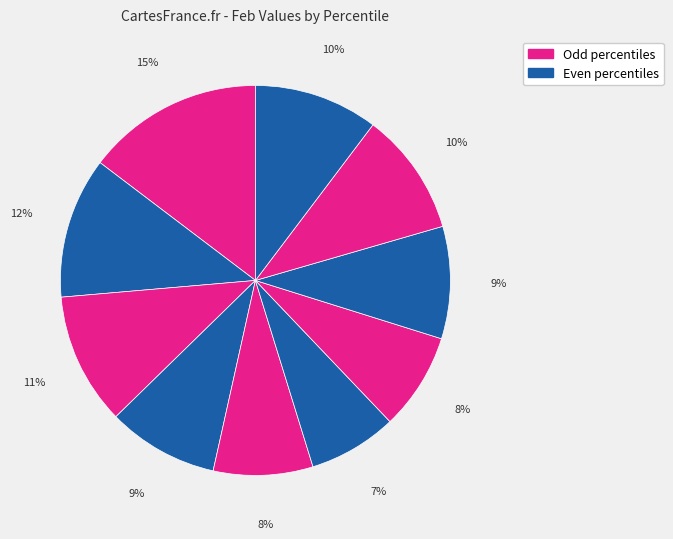

Rank the categories by value from highest to lowest.

pct05, pct15, pct25, pct95, pct85, pct75, pct35, pct45, pct65, pct55